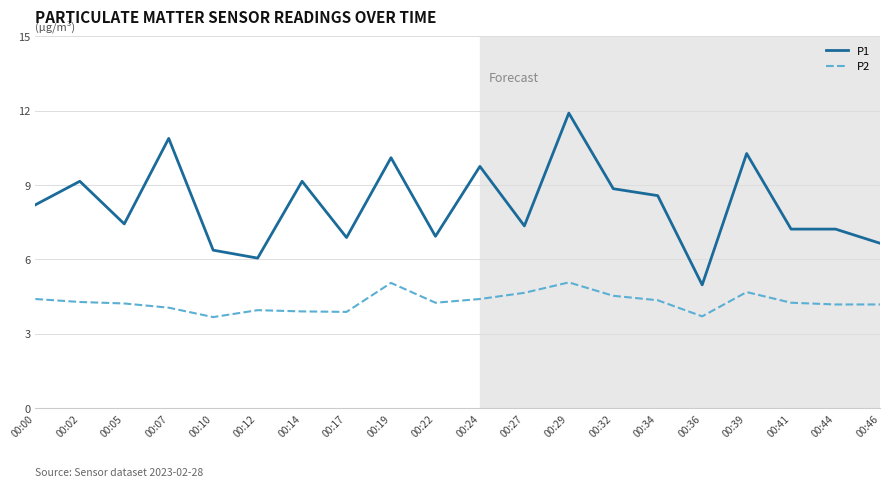

Rank the series at 00:02 from highest to lowest value.

P1, P2